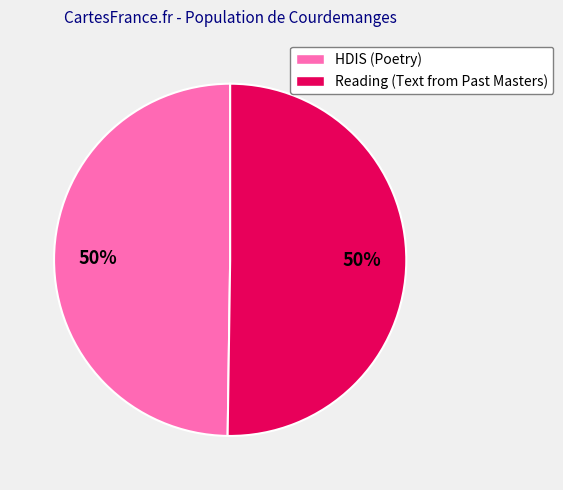

To the nearest percent, what is the average slice percentage?

50%